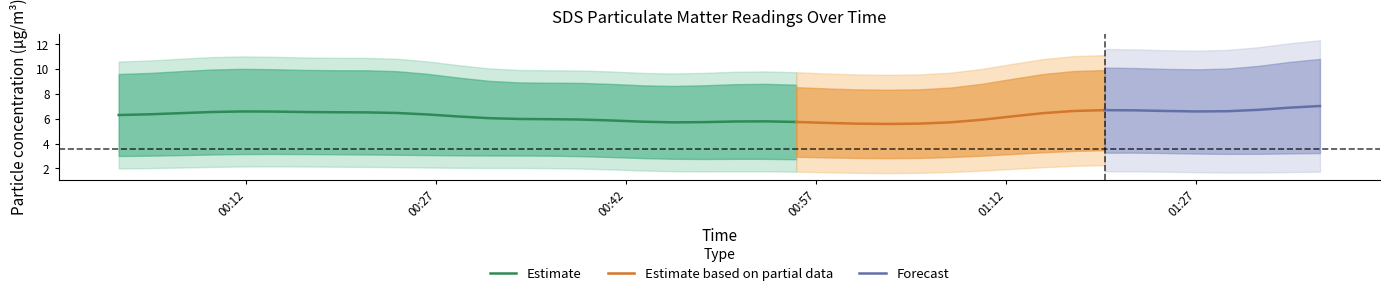

What is the minimum value for Estimate?

5.7